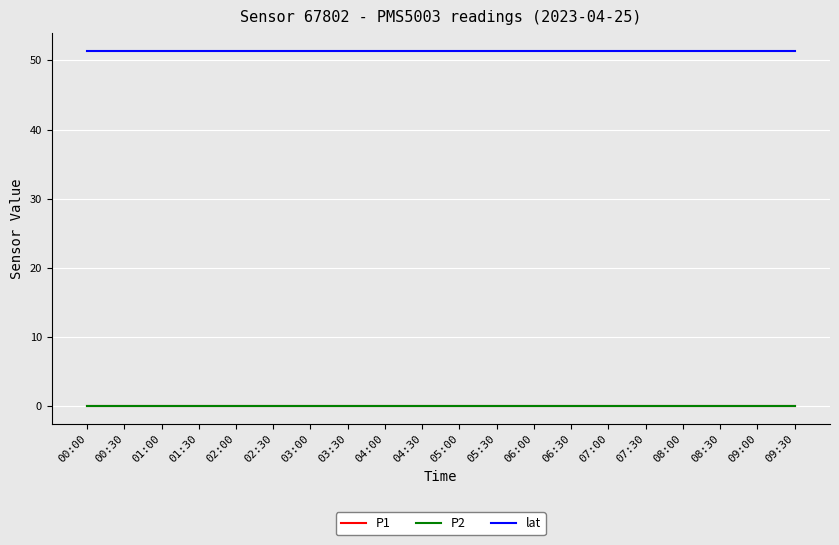

What is the maximum value shown in the chart?

51.4